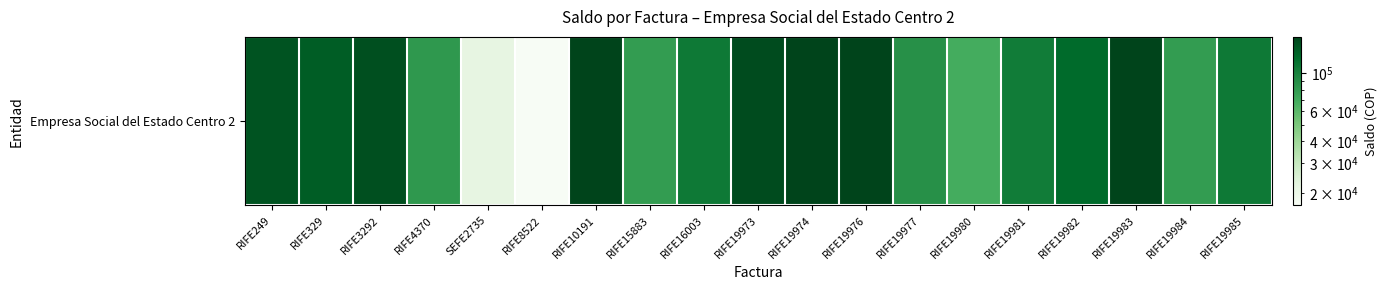

Reading left to right, transcribe all the data shown in this chart.

144929	135115	149200	81759	21804	16970	160885	78641	108793	152703	161829	161829	87725	68180	105862	122832	160885	78641	108793